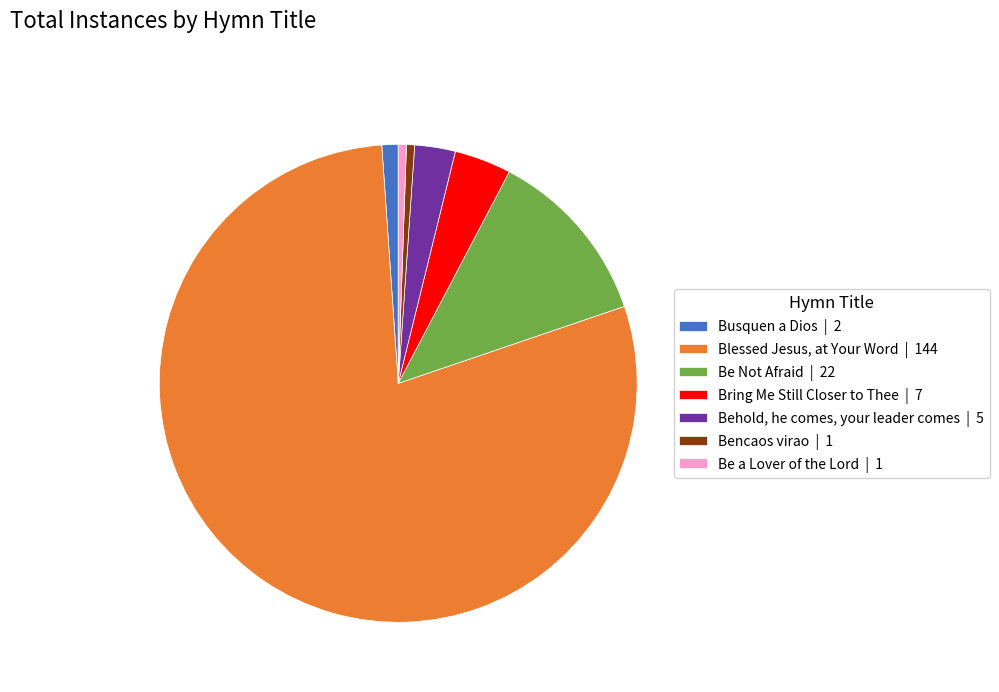

Is there any slice that represents more than half of the pie?

Yes